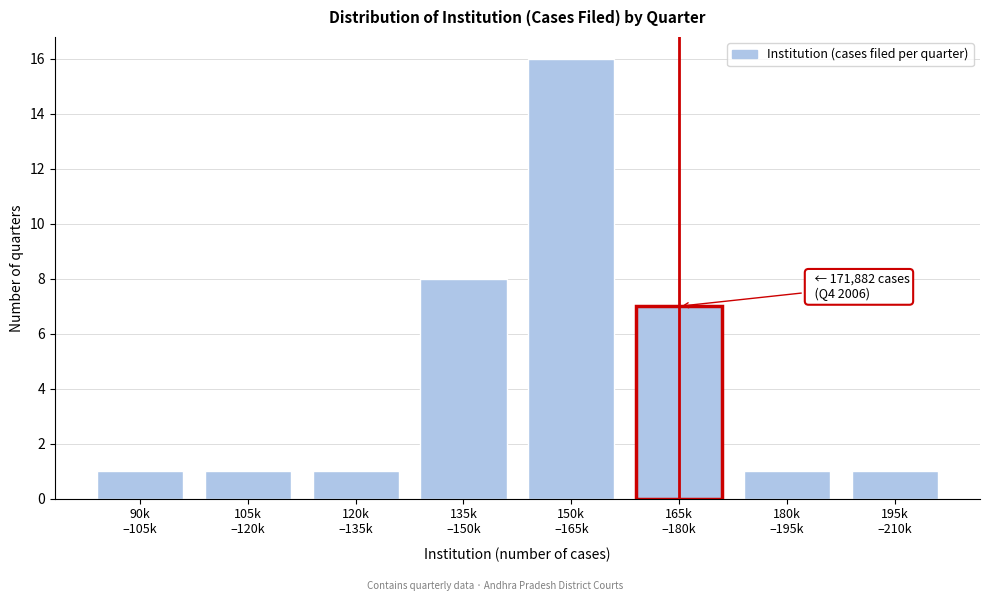

Reading right to left, transcribe all the data shown in this chart.

1	1	7	16	8	1	1	1